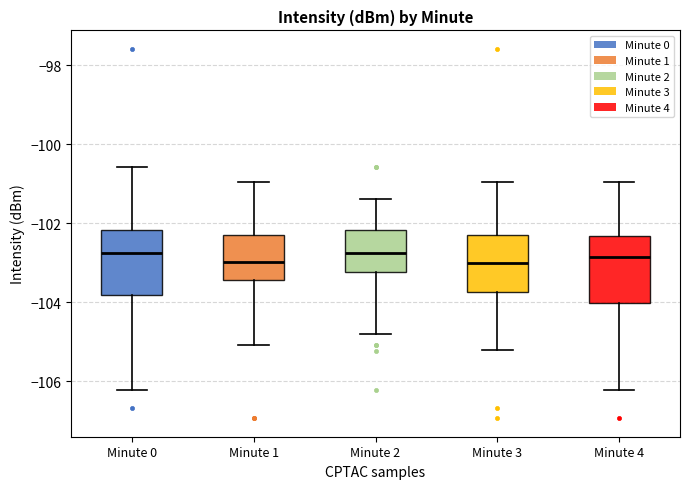

Where does the lower whisker of the box for Minute 4 end on the y-axis? The values are not printed on the chart, so give them approximately, as read against the axis.

-106.2